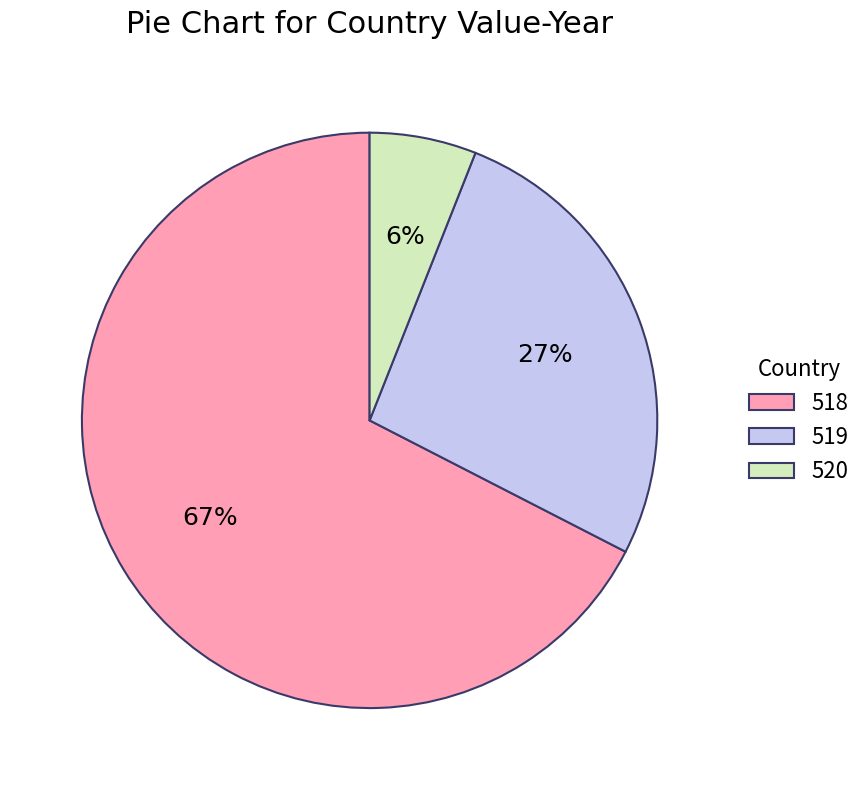

The 518 slice represents 67% of the pie. True or false?

True